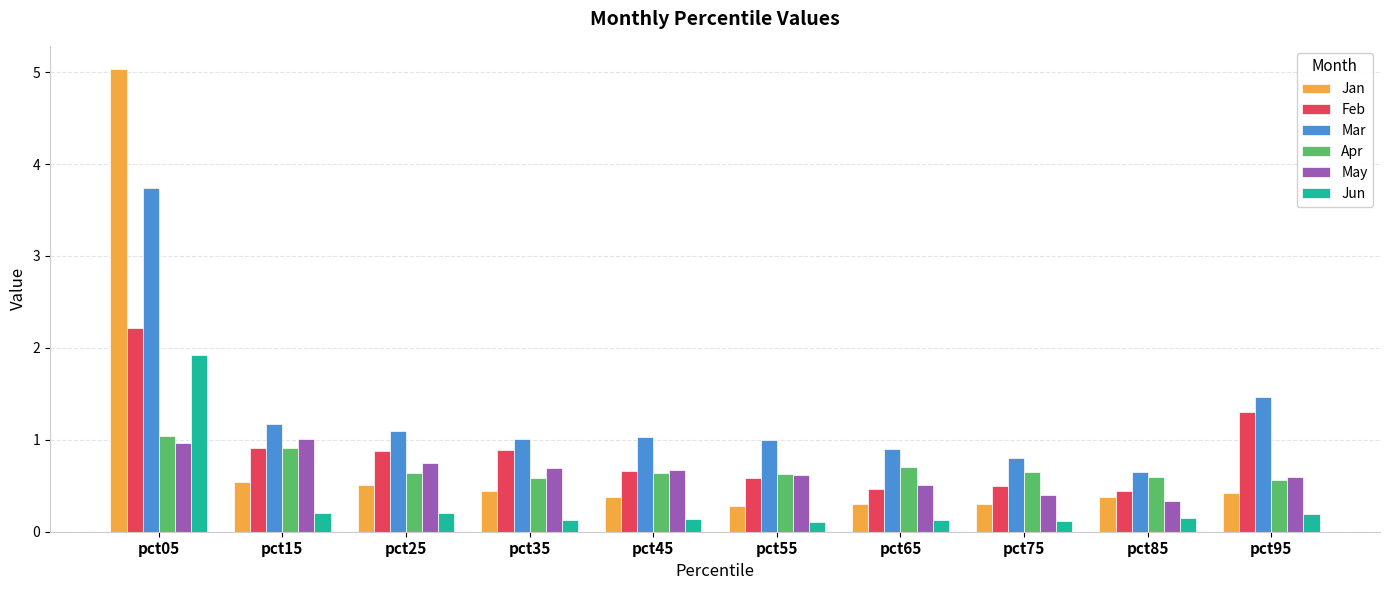

Which series has the widest spread of values?

Jan